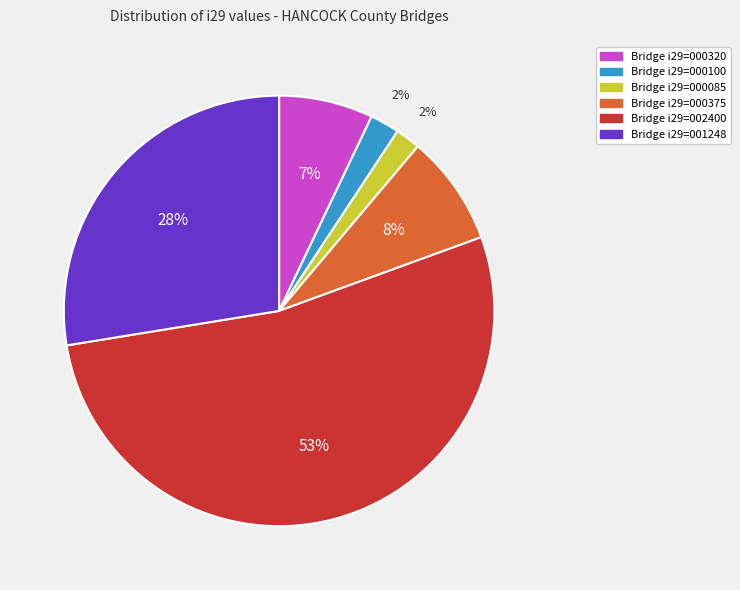

Is there a majority slice in this chart?

Yes